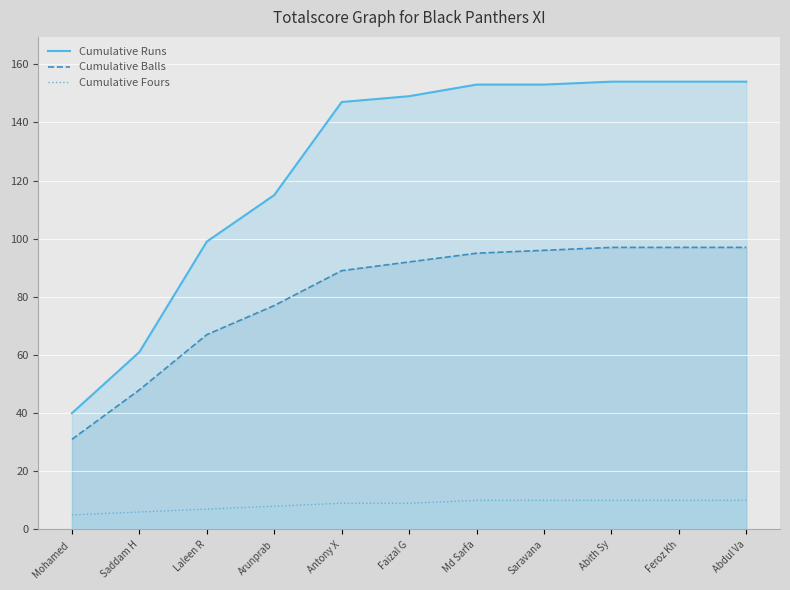

True or false: Cumulative Fours and Cumulative Balls cross at least once.

False